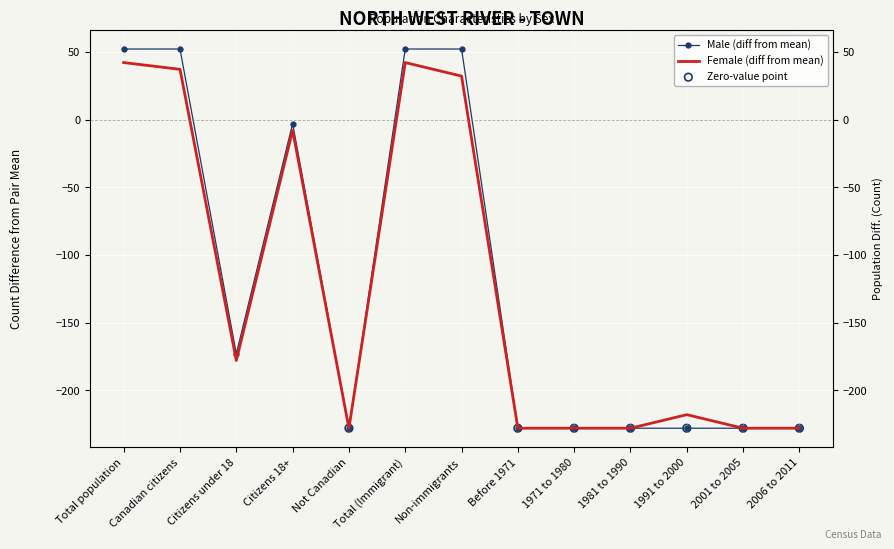

Which series has the largest total across all categories?

Male